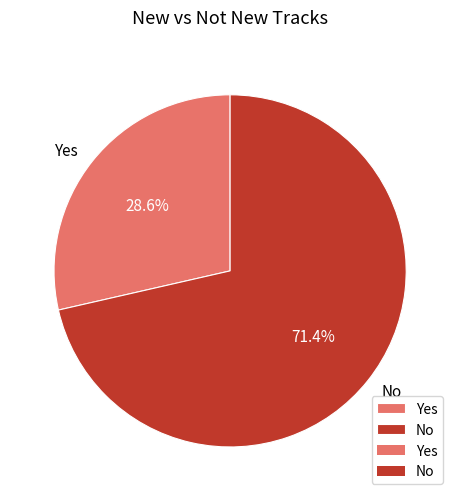

How many slices are in this pie chart?

2